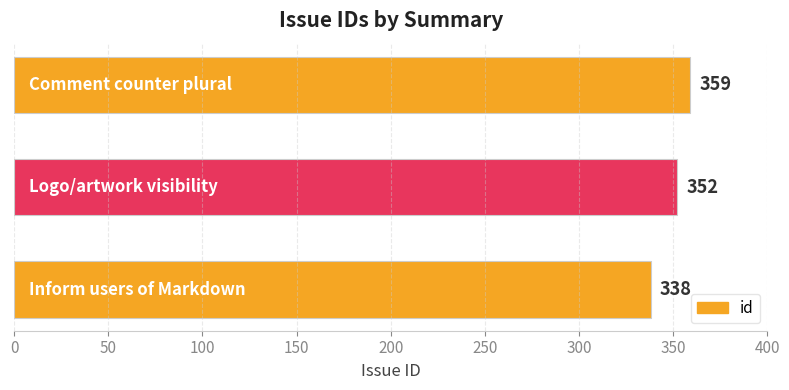

What is the average value?

350